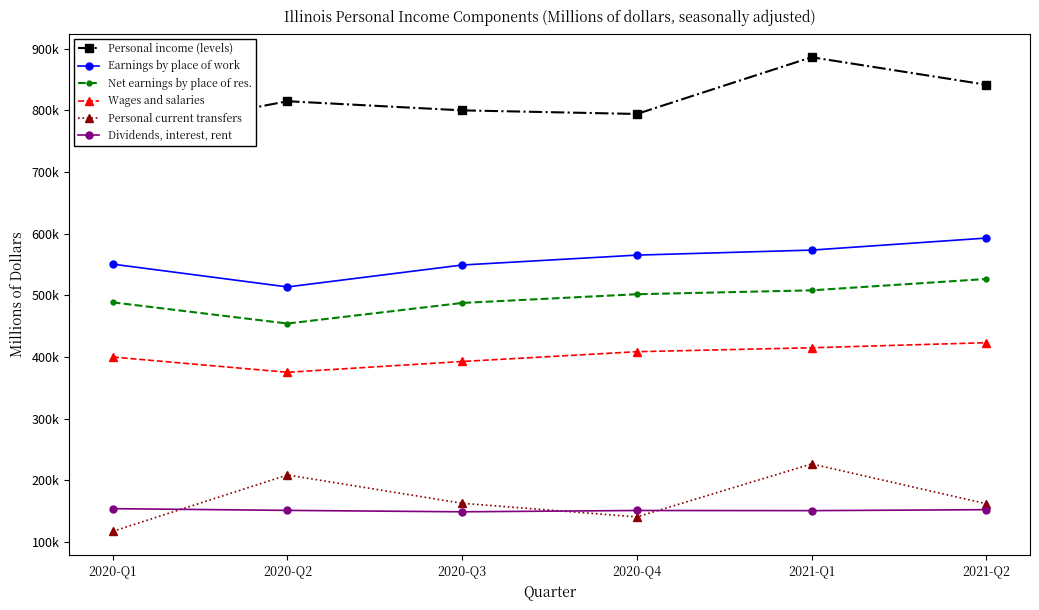

In Personal current transfers, how many points are lower than both neighbors (excluding endpoints)?

1